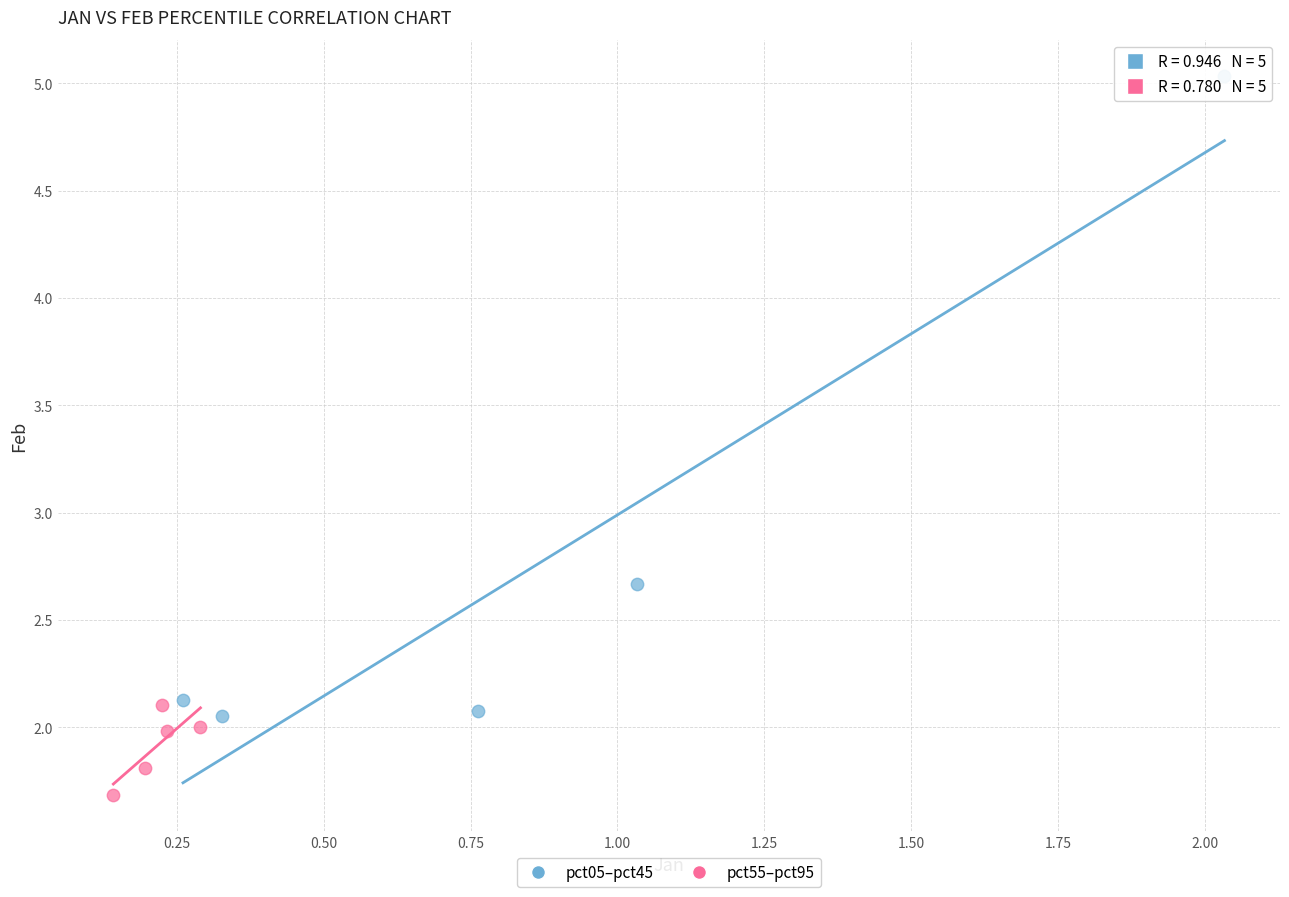

Which series reaches the maximum Y coordinate?

pct05–pct45